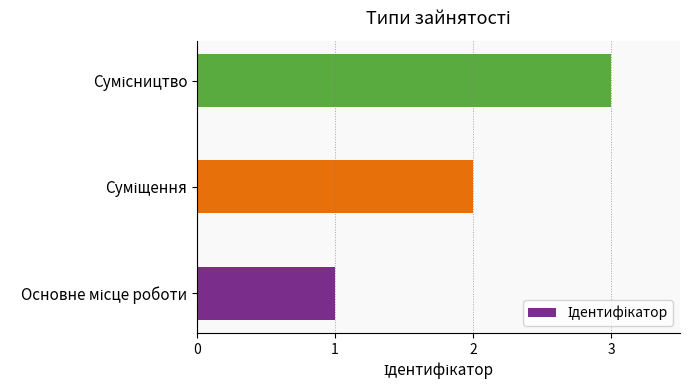

What is the maximum value shown in the chart?

3